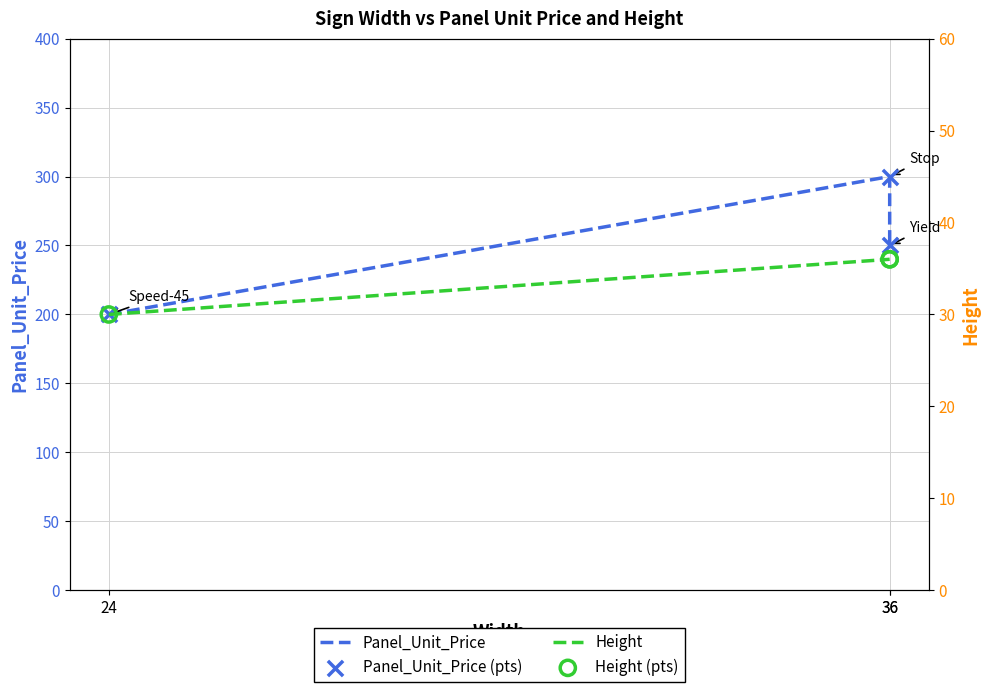

Which series contains the highest Y value?

Panel_Unit_Price